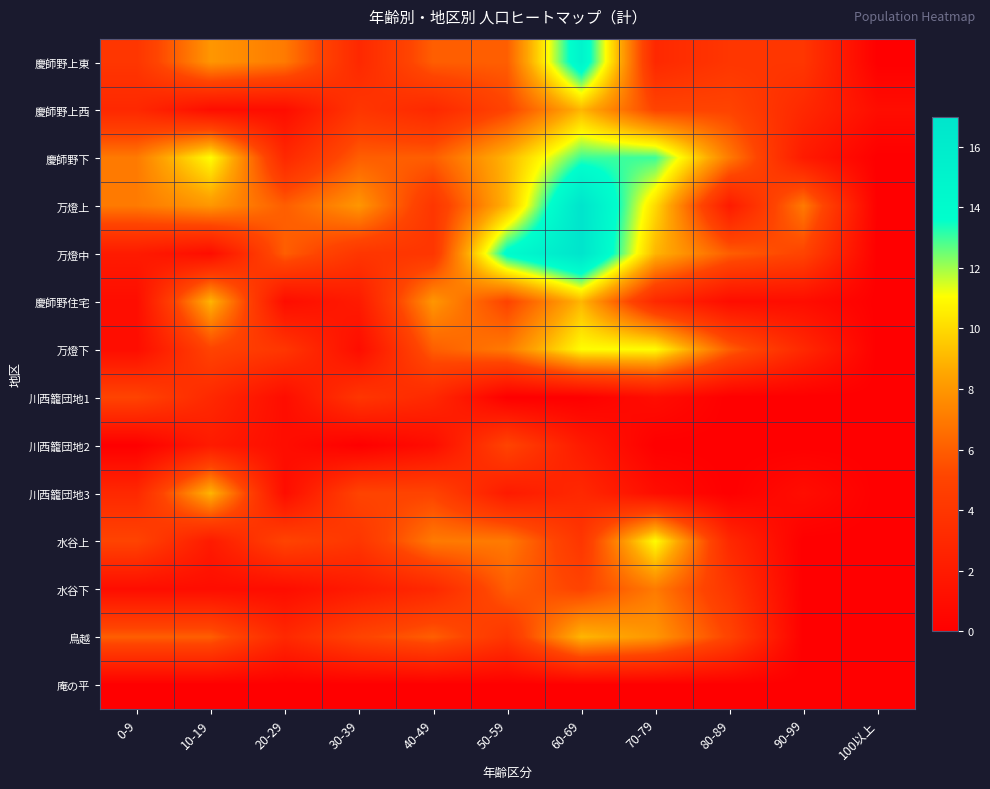

What is the maximum value shown in the chart?

17